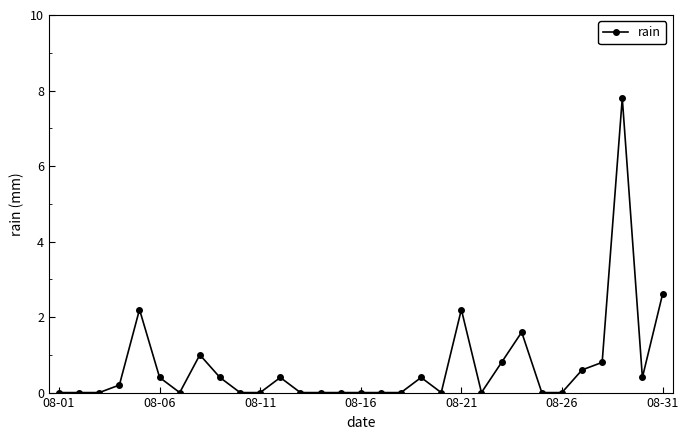

What is the sum of all values?

21.8